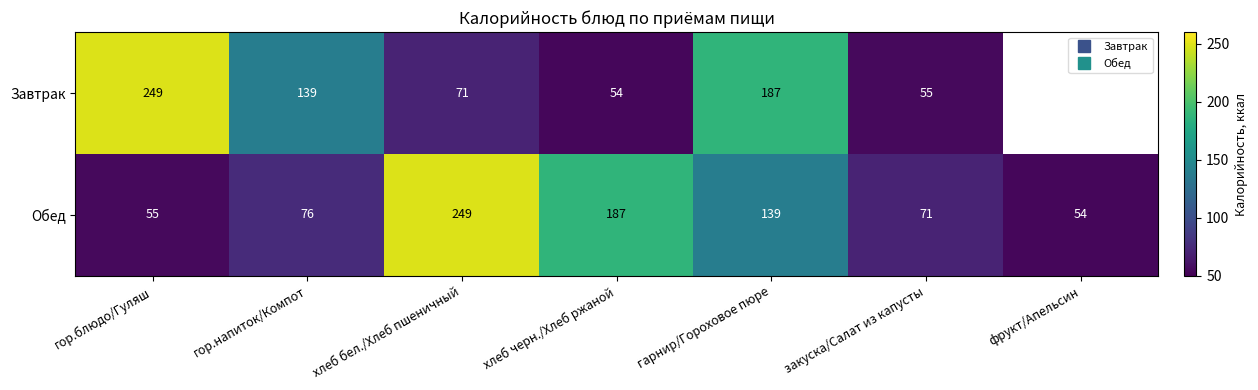

At which category is the sum across all series the highest?

гарнир/Гороховое пюре